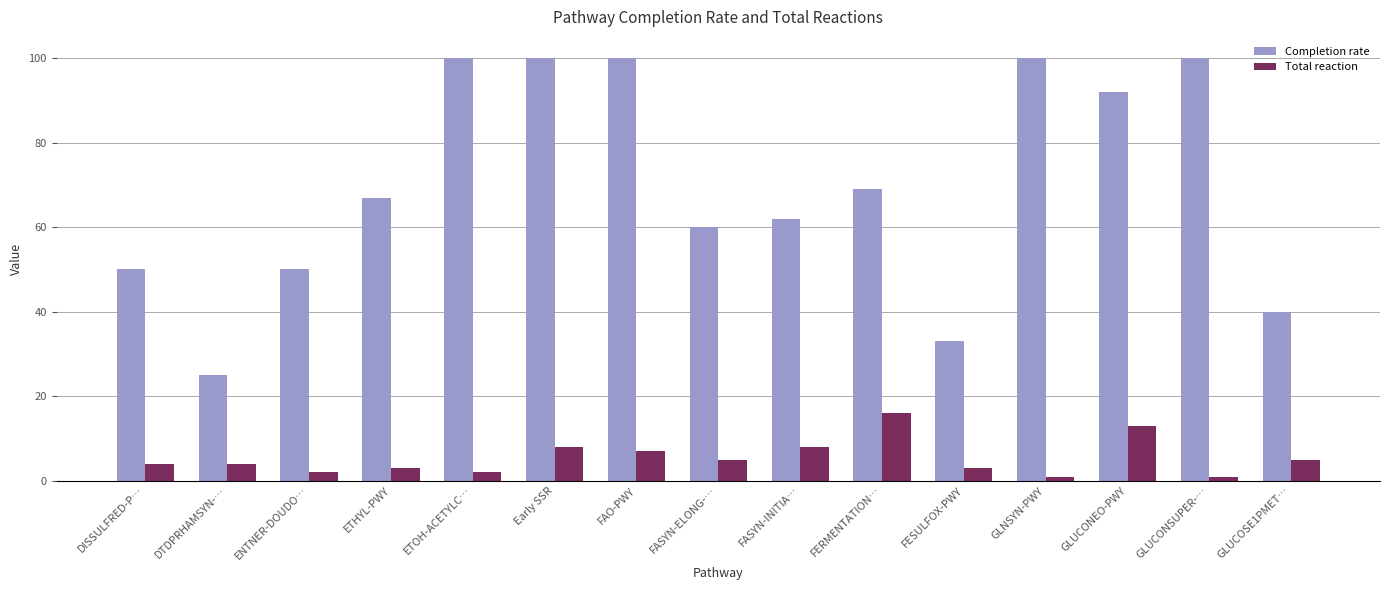

Reading right to left, what are all the values shown in this chart?

Completion rate: GLUCOSE1PMET…=40	GLUCONSUPER-…=100	GLUCONEO-PWY=92	GLNSYN-PWY=100	FESULFOX-PWY=33	FERMENTATION…=69	FASYN-INITIA…=62	FASYN-ELONG-…=60	FAO-PWY=100	Early SSR=100	ETOH-ACETYLC…=100	ETHYL-PWY=67	ENTNER-DOUDO…=50	DTDPRHAMSYN-…=25	DISSULFRED-P…=50
Total reaction: GLUCOSE1PMET…=5	GLUCONSUPER-…=1	GLUCONEO-PWY=13	GLNSYN-PWY=1	FESULFOX-PWY=3	FERMENTATION…=16	FASYN-INITIA…=8	FASYN-ELONG-…=5	FAO-PWY=7	Early SSR=8	ETOH-ACETYLC…=2	ETHYL-PWY=3	ENTNER-DOUDO…=2	DTDPRHAMSYN-…=4	DISSULFRED-P…=4